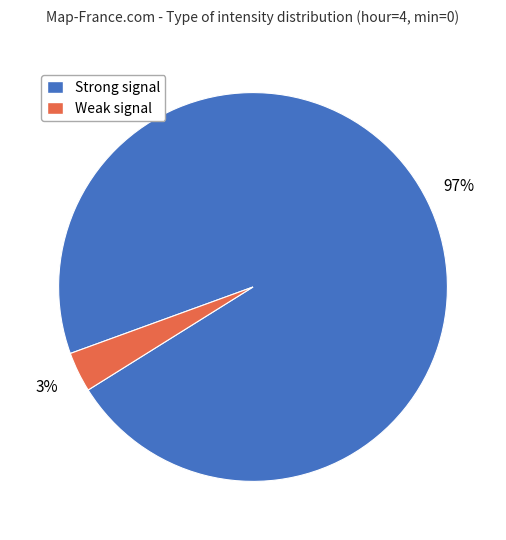

To the nearest percent, what is the average slice percentage?

50%